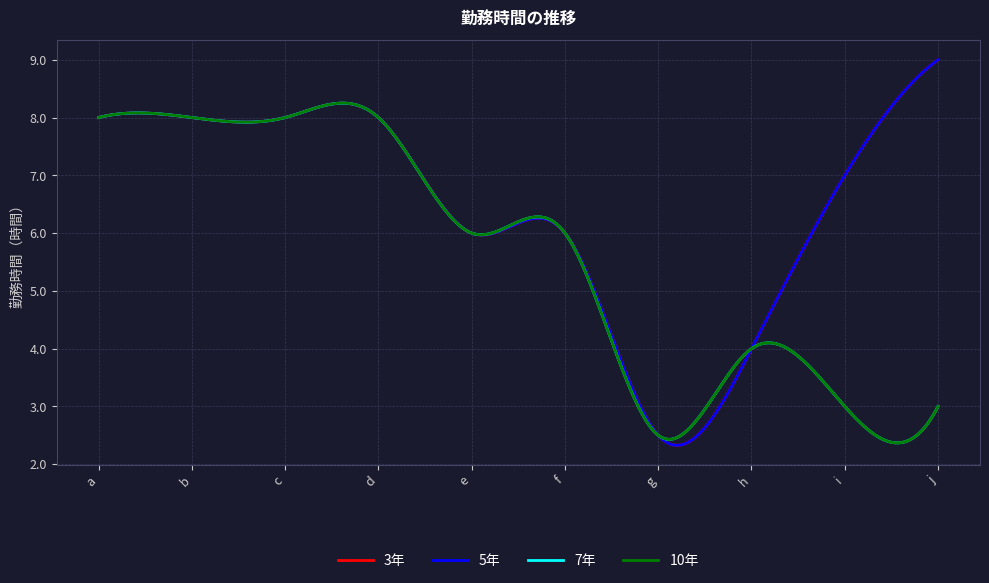

Does the chart display data point markers on the line(s)?

No